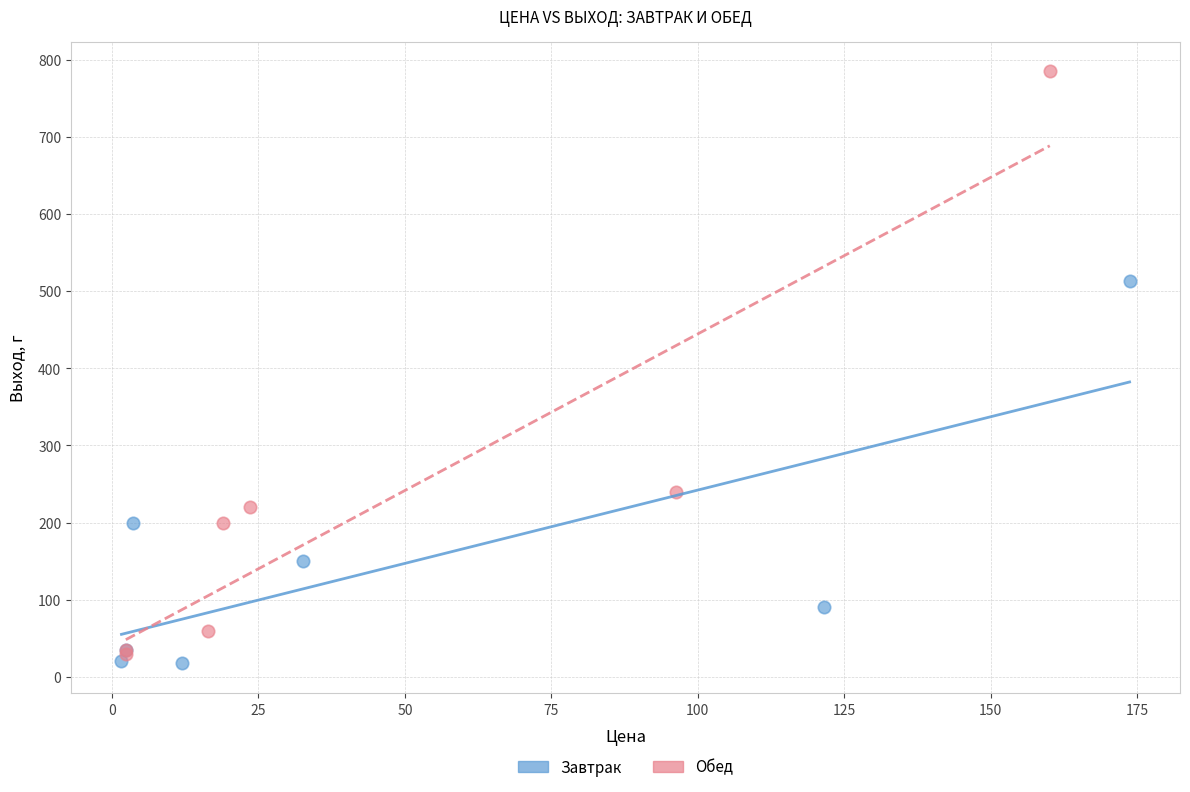

Which series contains the highest Y value?

Обед